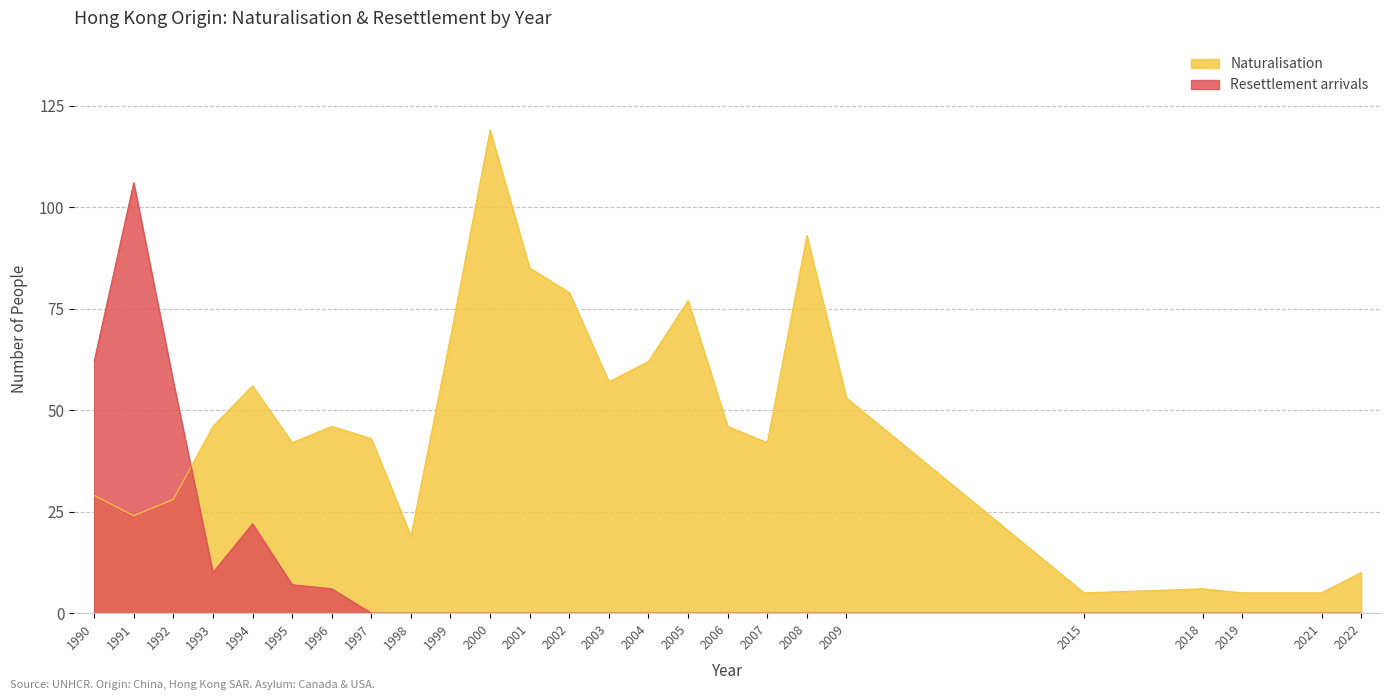

True or false: Resettlement arrivals and Refugee returns intersect in this chart.

False